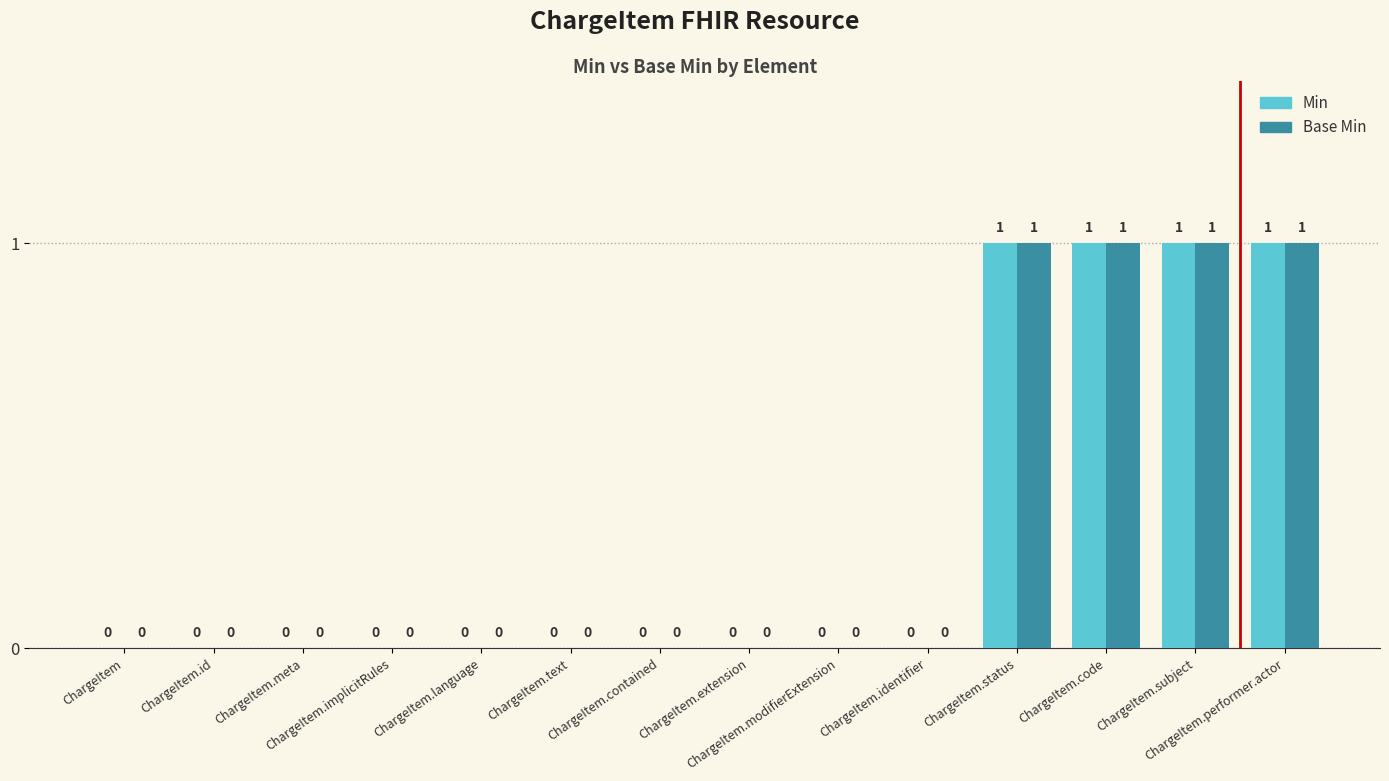

What is the sum of all Min values?

4